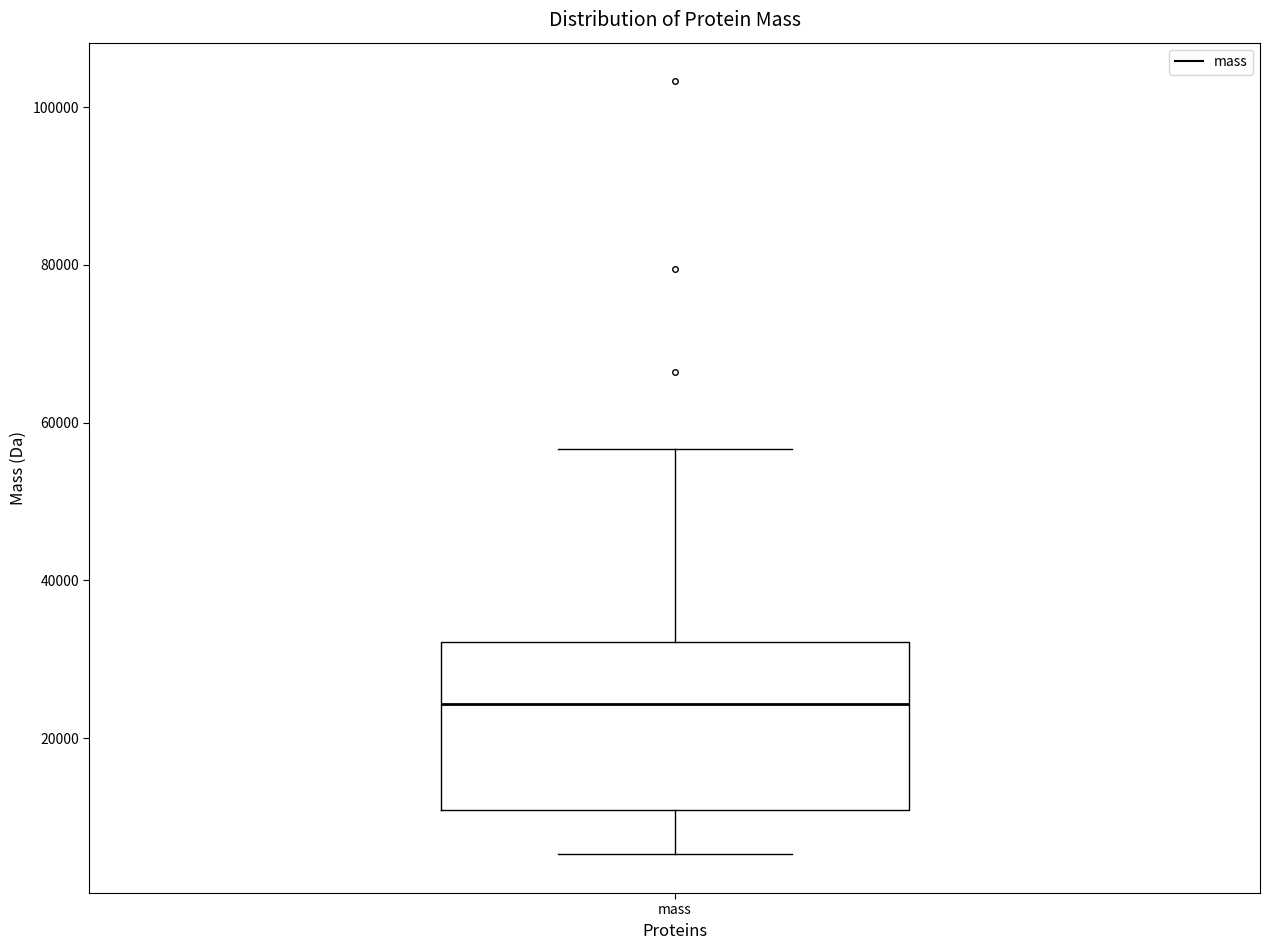

Read this box plot against the y-axis: the position of the median line, the range covered by the box, and the ends of both whiskers. The values are not printed on the chart, so give them approximately, as read against the axis.

median 24000, box 10000 to 32000, whiskers 6000 to 56000